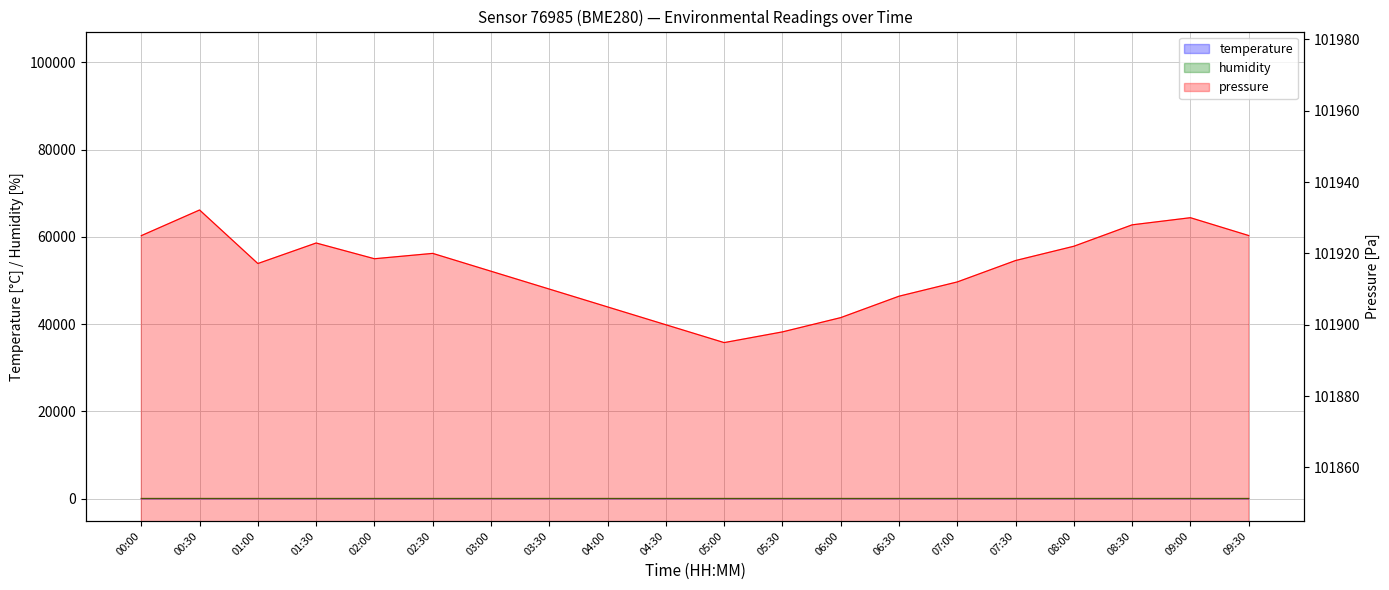

Which series has the largest total across all categories?

pressure